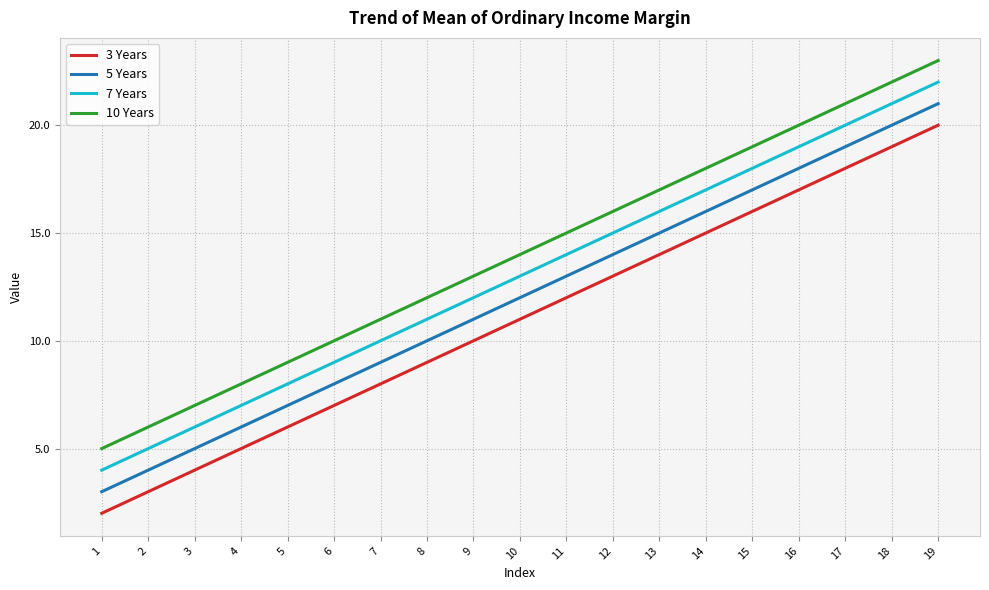

What is the average value of the 5 Years series?

12